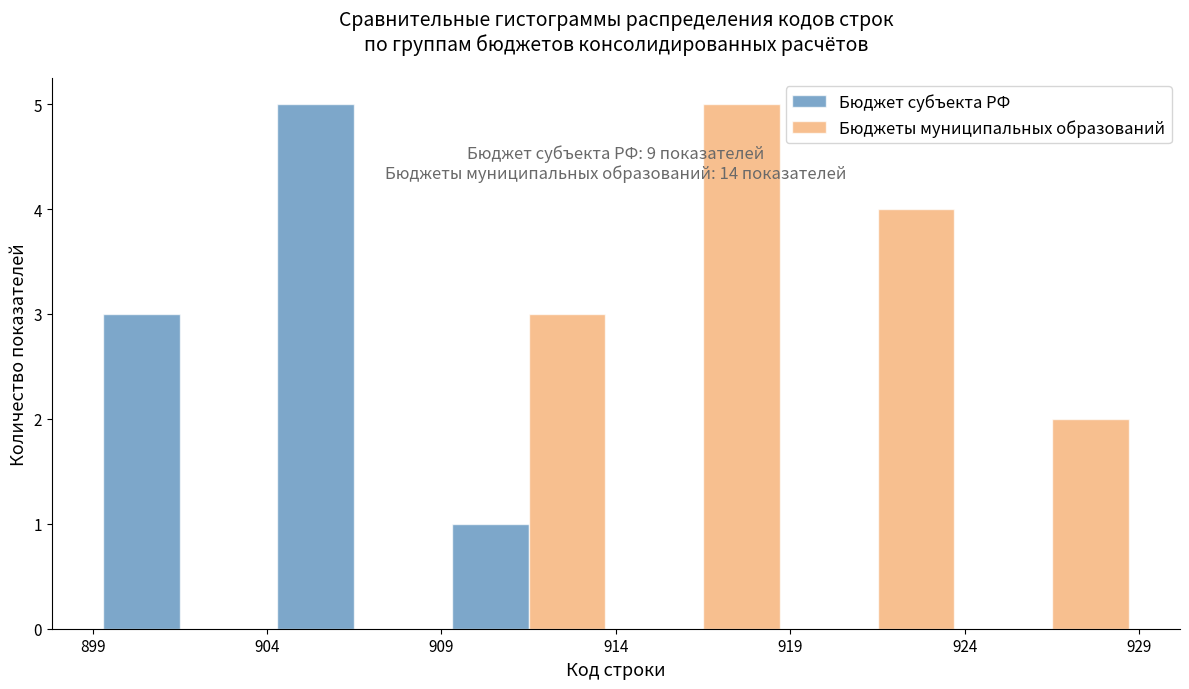

In the Бюджеты муниципальных образований series, which range on the x-axis has the tallest bar?

914 to 919